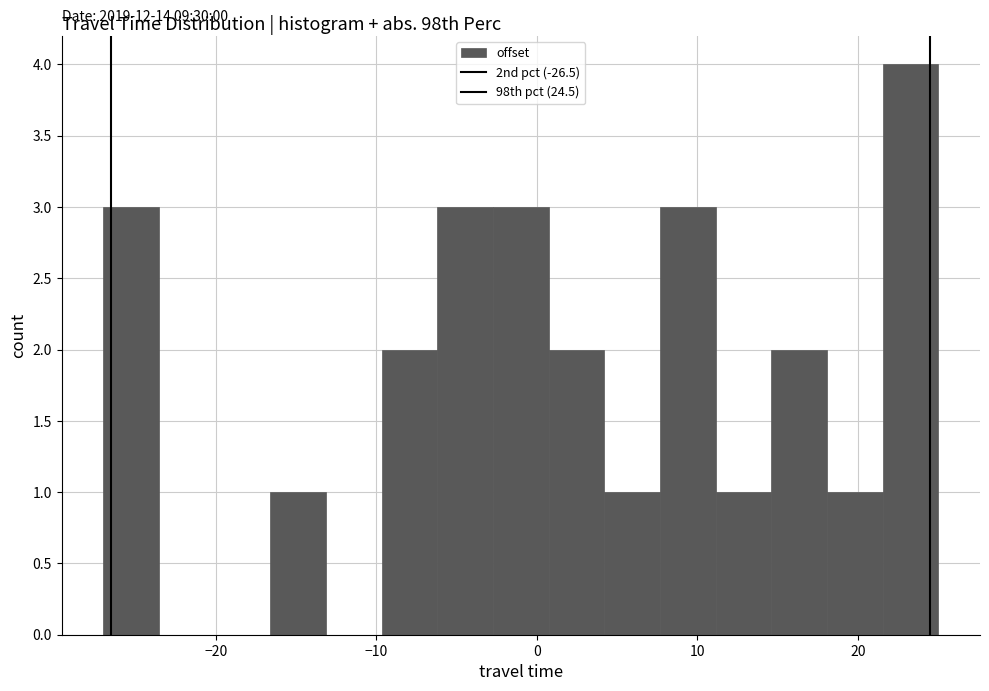

Around what value on the x-axis is the tallest bar? Give the approximate position of its centre, as read against the axis.

23